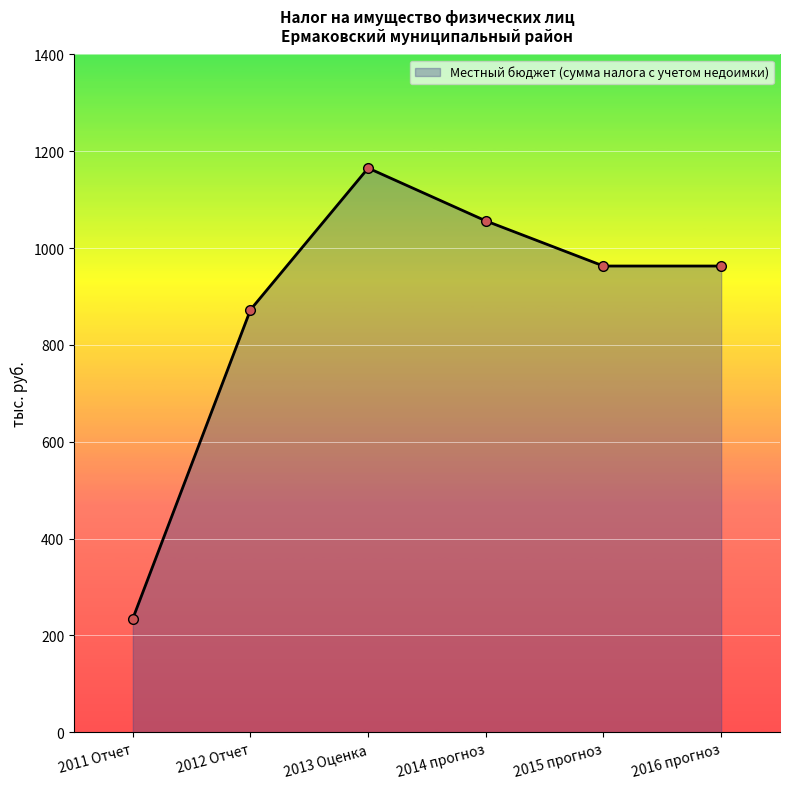

What is the smallest value displayed?

235.0